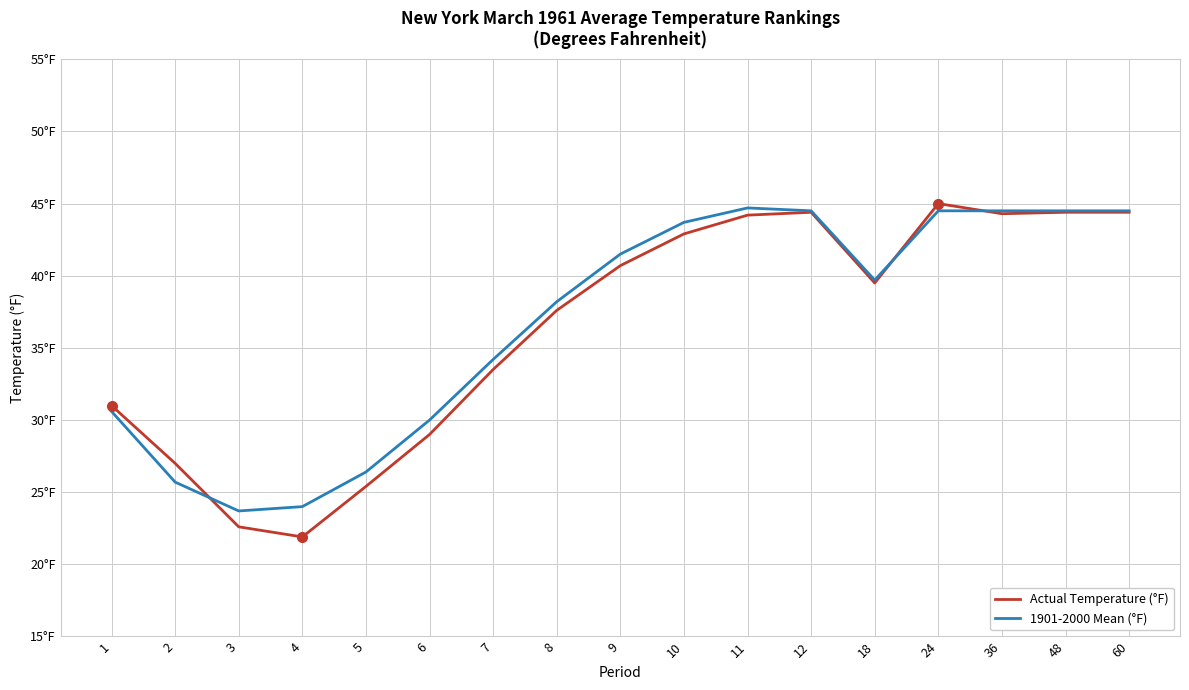

Rank the series by their maximum value, from lowest to highest.

1901-2000 Mean (°F), Actual Temperature (°F)